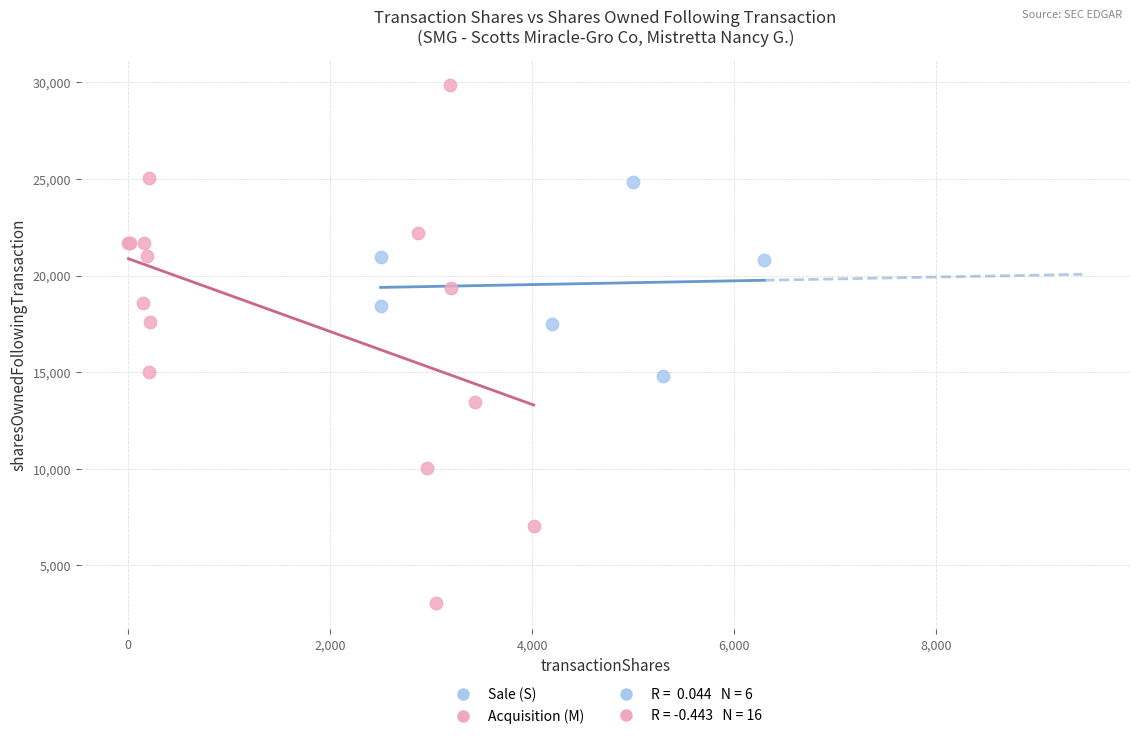

Which series reaches the maximum Y coordinate?

Acquisition (M)